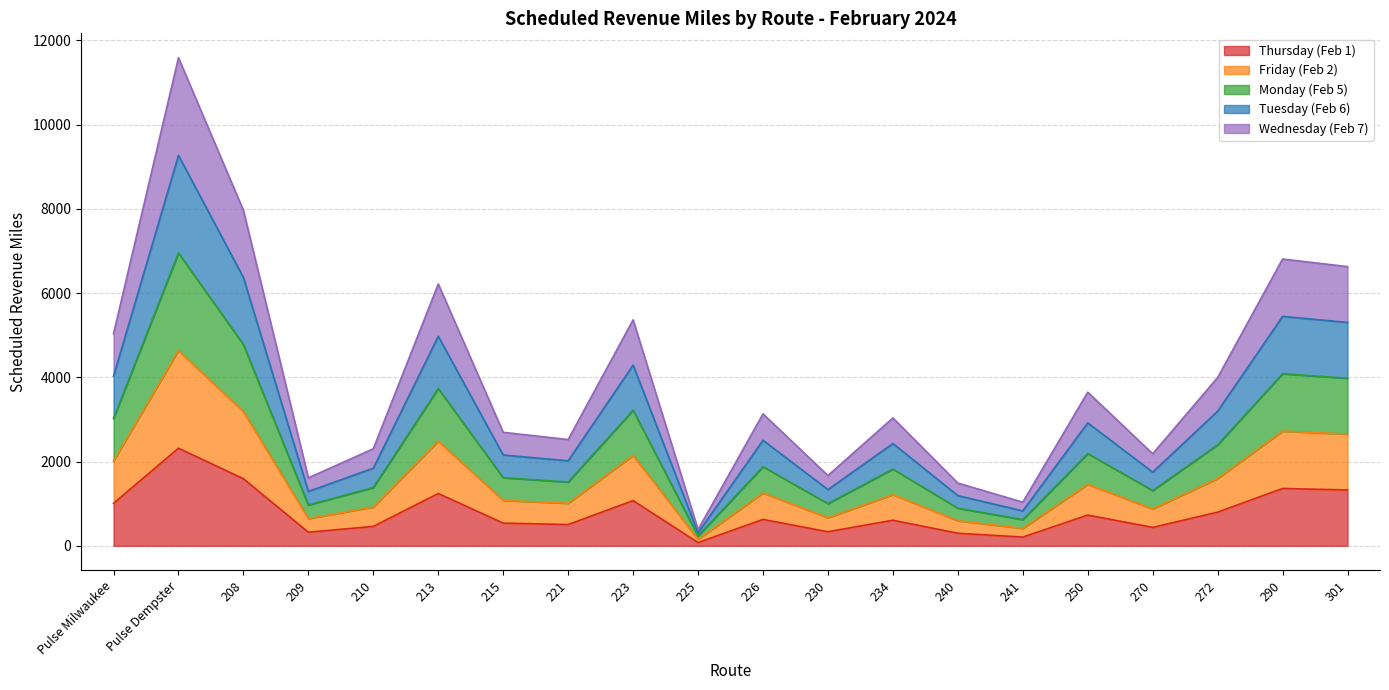

What is the value of the Thursday (Feb 1) point at the 16th from the left?

729.5